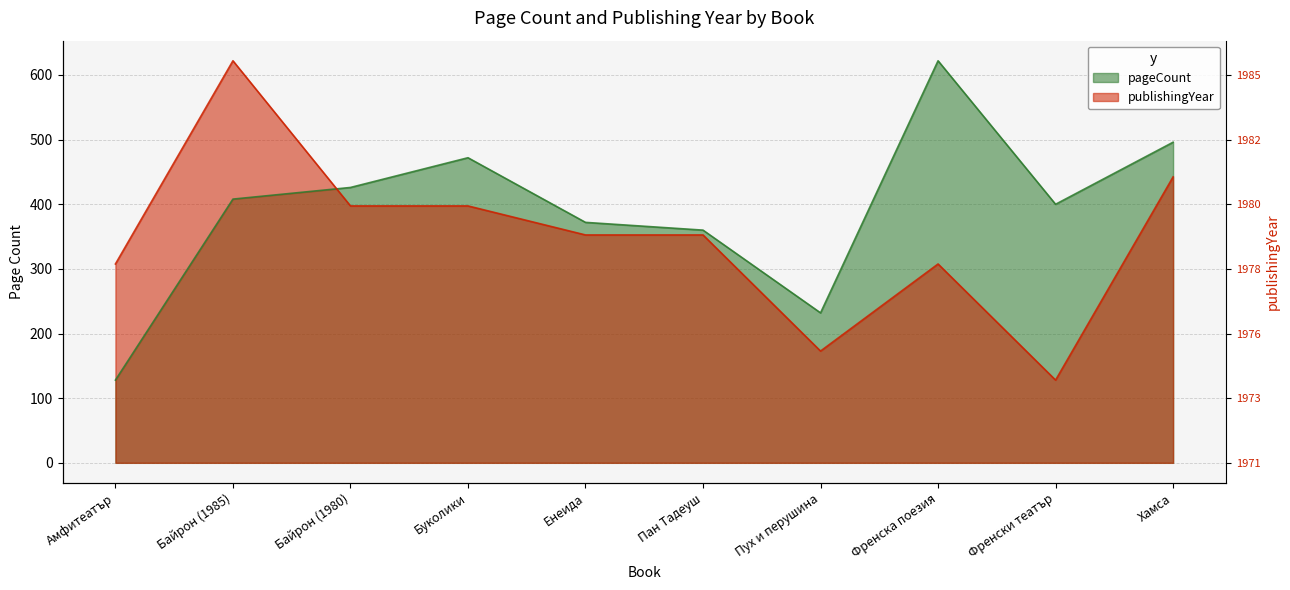

Does the chart display data point markers on the line(s)?

No